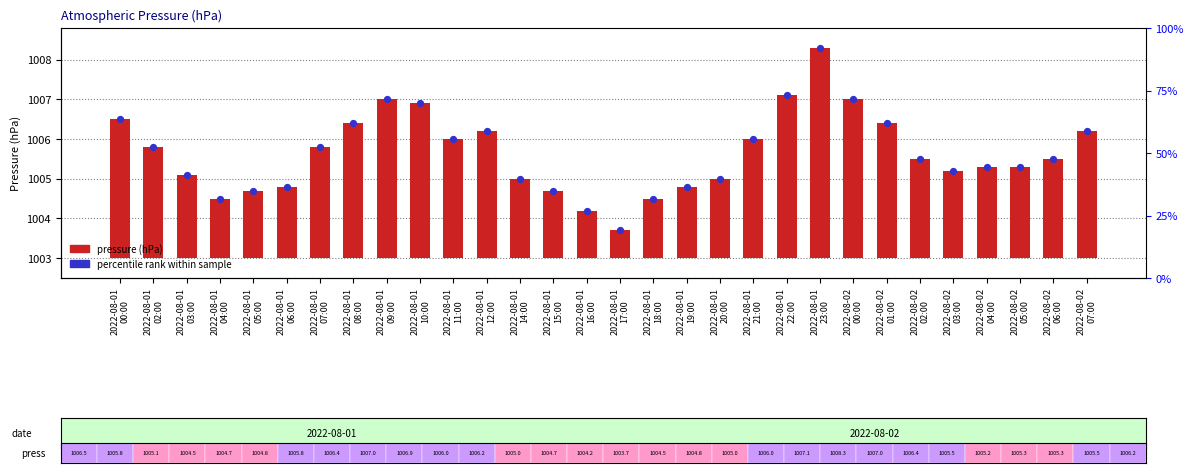

At how many categories does at least one series exceed 684?

30